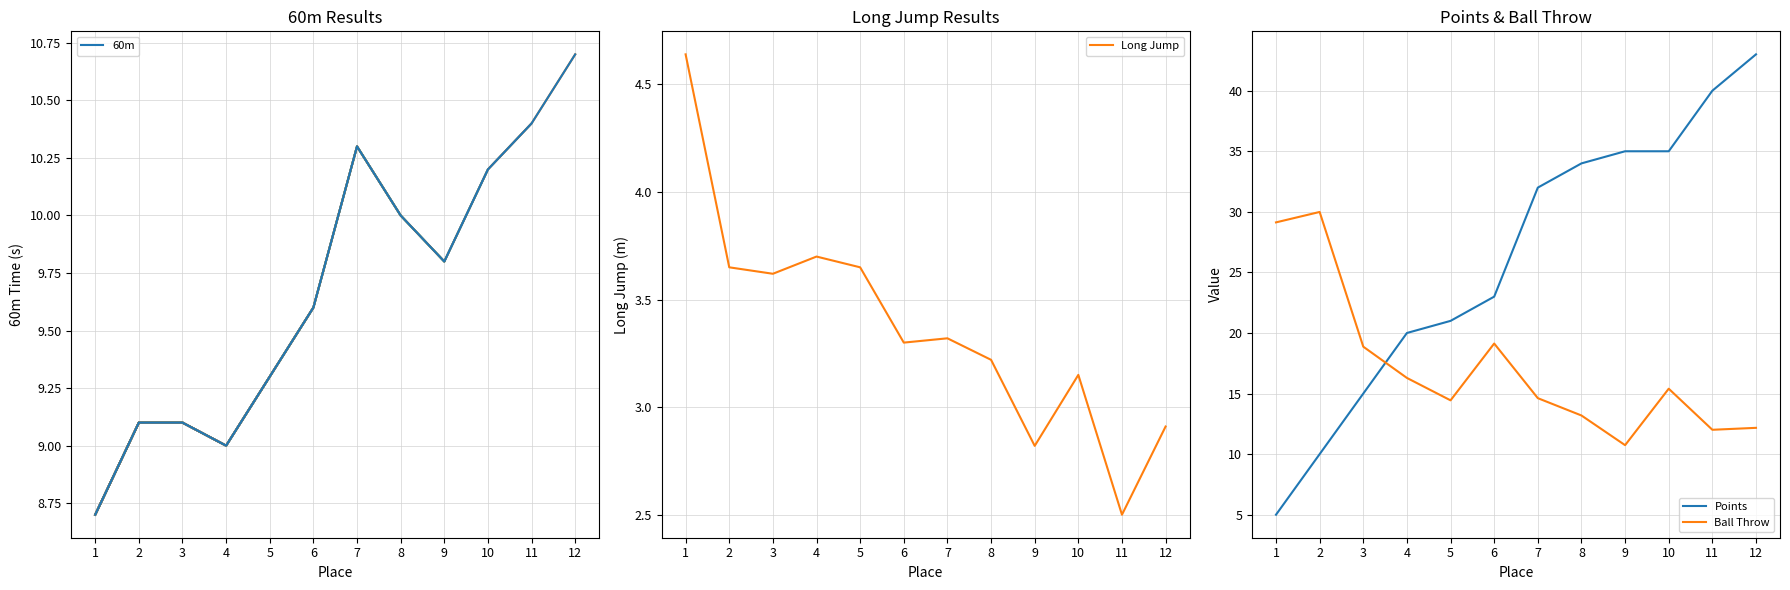

How many data points in Points are less than 32?

6